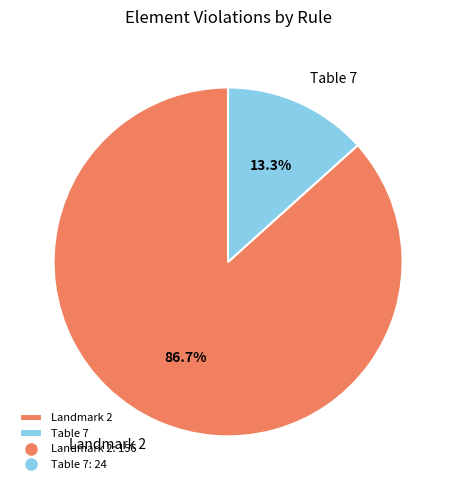

Which category has the smallest portion of the pie?

Table 7